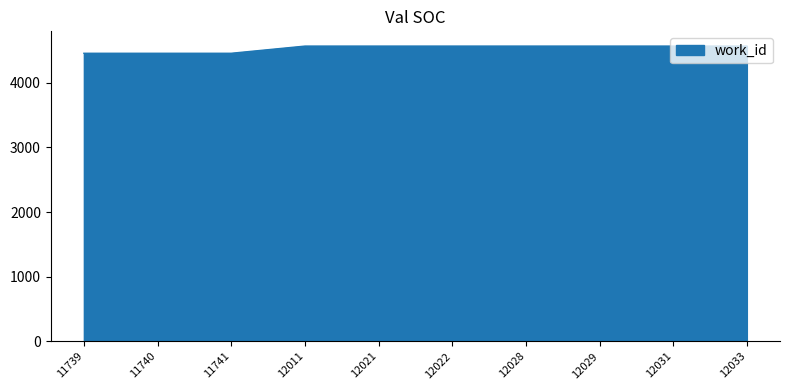

Count the number of categories in the chart.

10